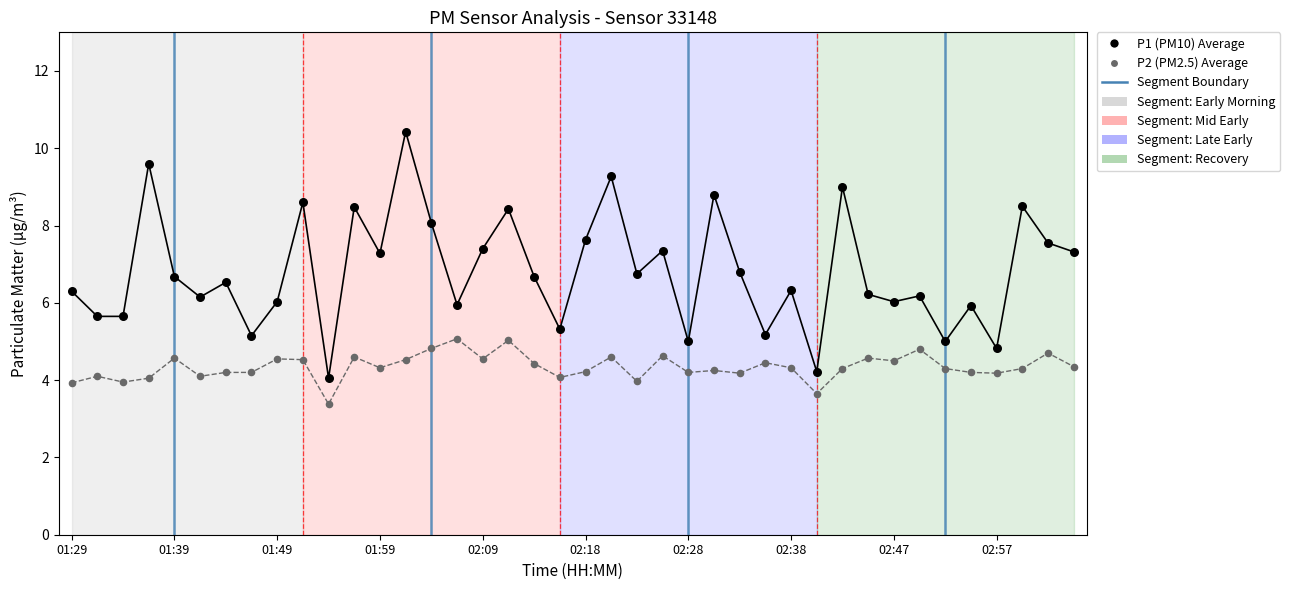

Which series has the widest spread of Y values?

P1 (PM10) Average